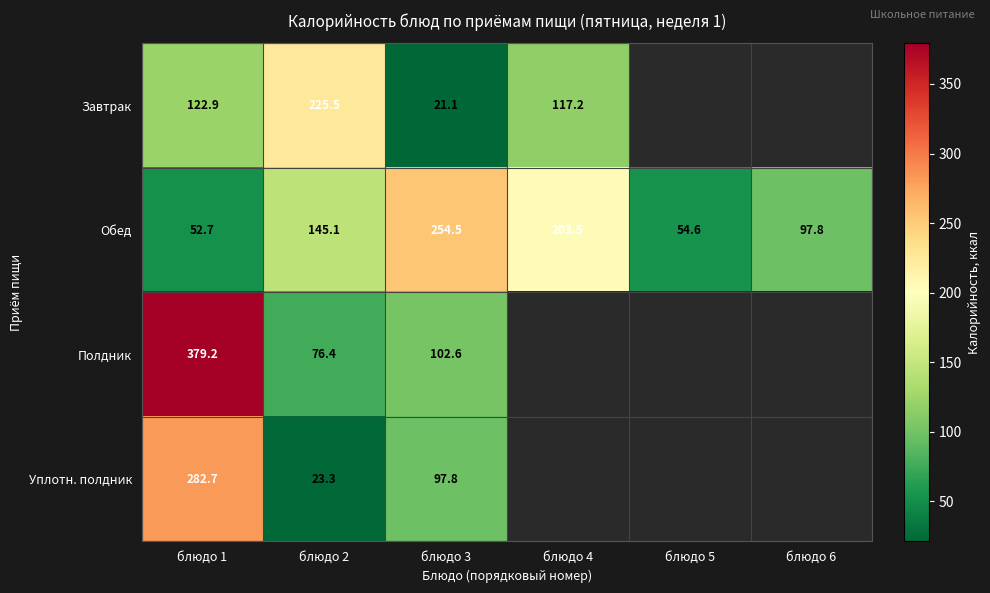

Read the Обед value at блюдо 1.

52.7